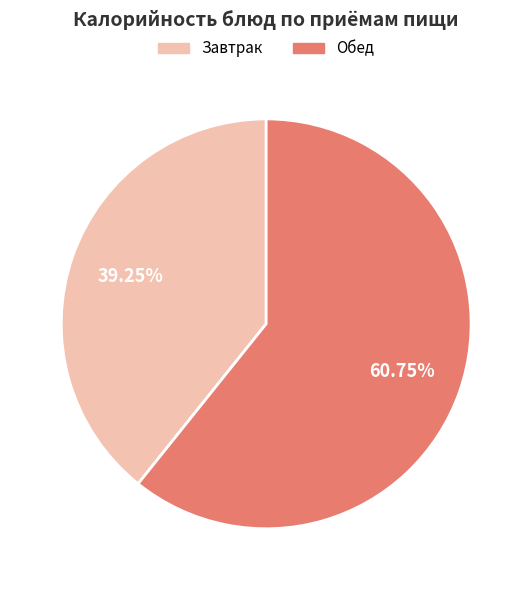

Is there any slice that represents more than half of the pie?

Yes